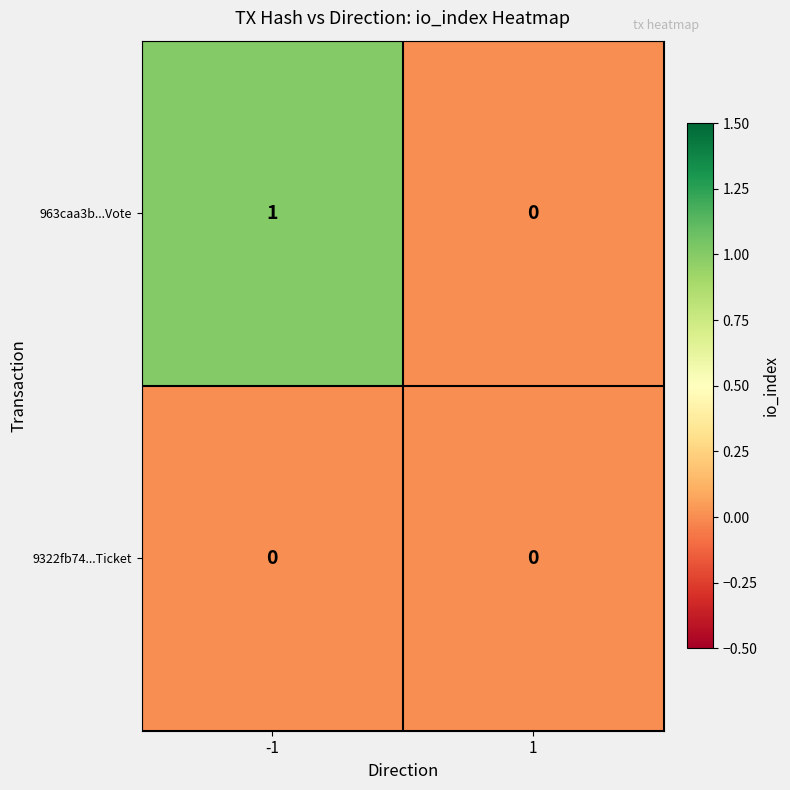

What is the total value across all series at -1?

1